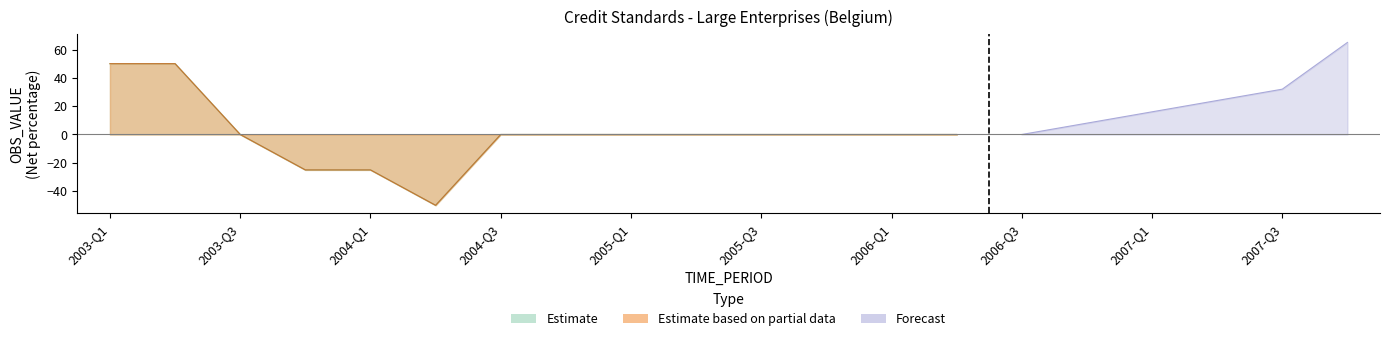

Rank the series at 2005-Q4 from lowest to highest value.

Estimate, Estimate based on partial data, Forecast